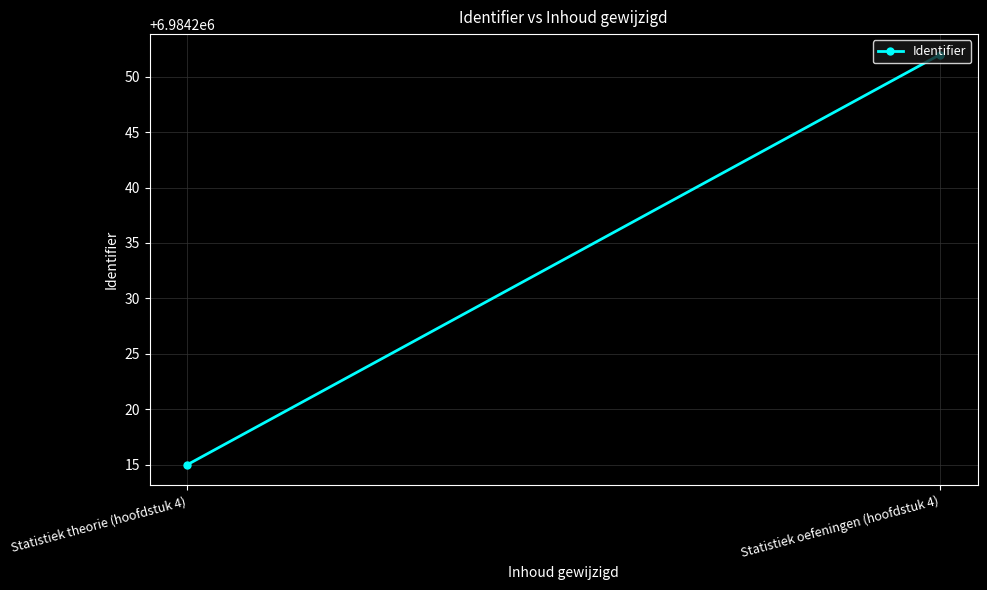

What value does the data have at Statistiek theorie (hoofdstuk 4), to the nearest 10?

6984220